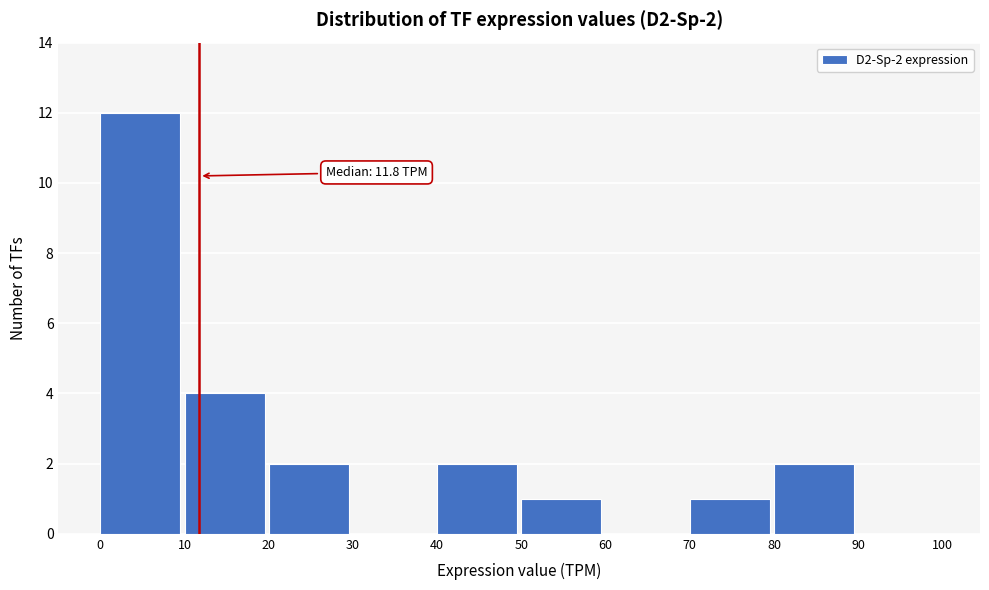

Reading right to left, list all the values displayed in this chart.

90=0	80=2	70=1	60=0	50=1	40=2	30=0	20=2	10=4	0=12